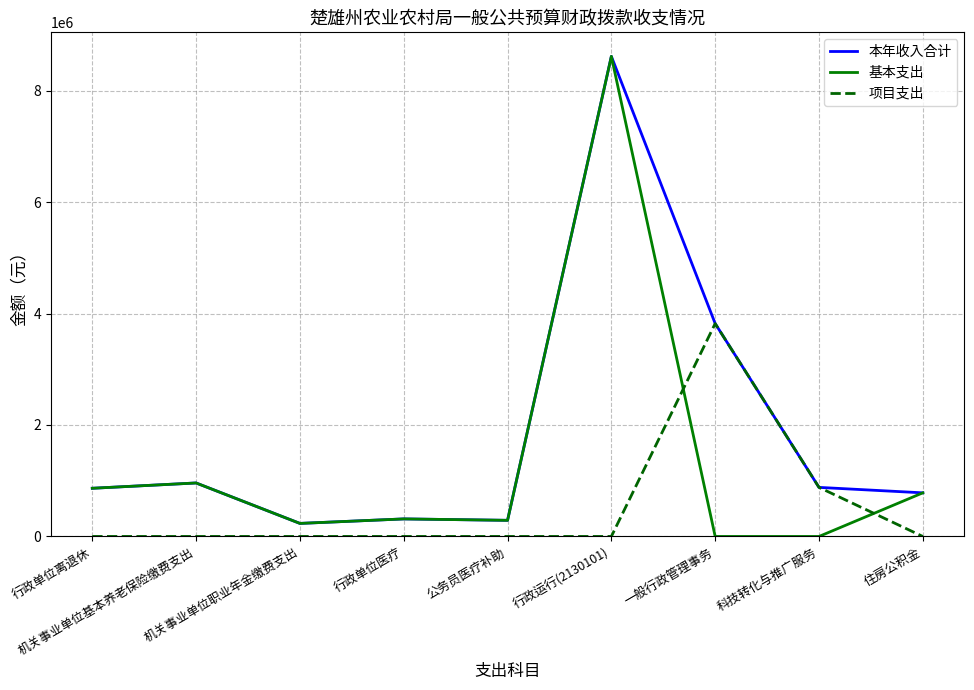

Where is 基本支出 nearest to the value 4307296?

机关事业单位基本养老保险缴费支出